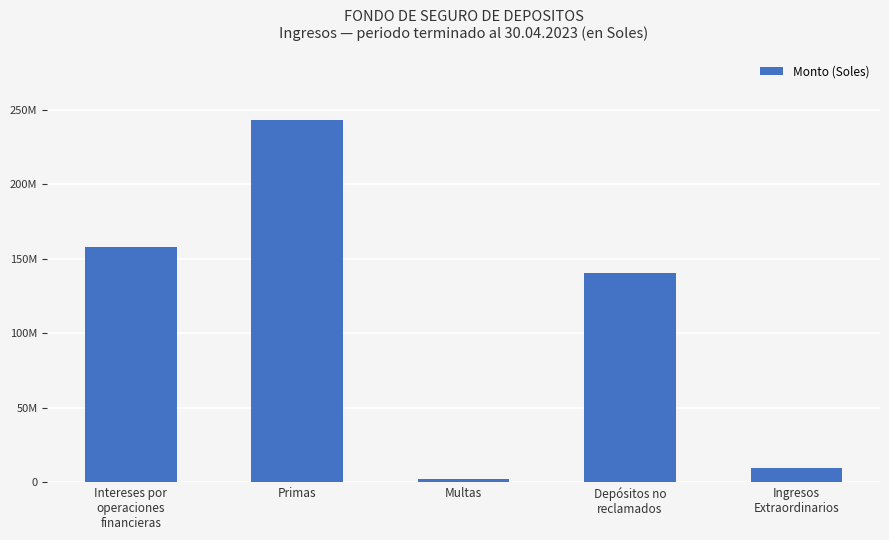

Which category has the lowest value across all series?

Multas